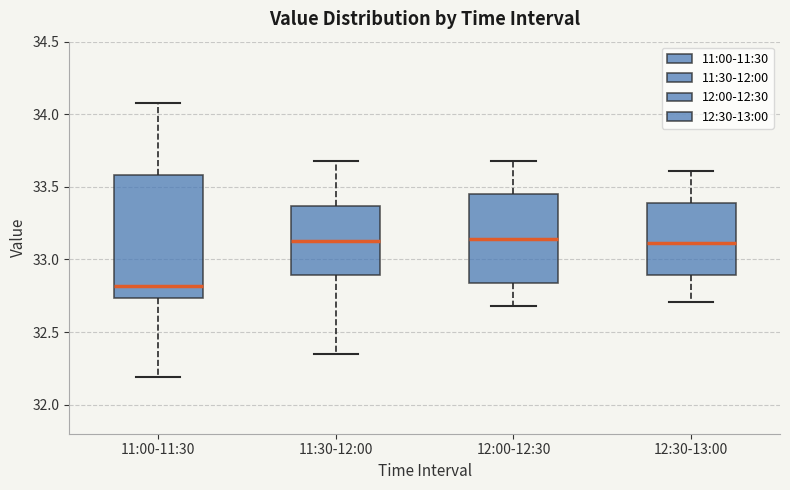

Reading left to right, read every box against the y-axis: the position of its median line, the range the box covers, and the ends of its whiskers. The values are not printed on the chart, so give them approximately, as read against the axis.

11:00-11:30: median 32.80, box 32.75 to 33.60, whiskers 32.20 to 34.10
11:30-12:00: median 33.15, box 32.90 to 33.35, whiskers 32.35 to 33.70
12:00-12:30: median 33.15, box 32.85 to 33.45, whiskers 32.70 to 33.70
12:30-13:00: median 33.10, box 32.90 to 33.40, whiskers 32.70 to 33.60